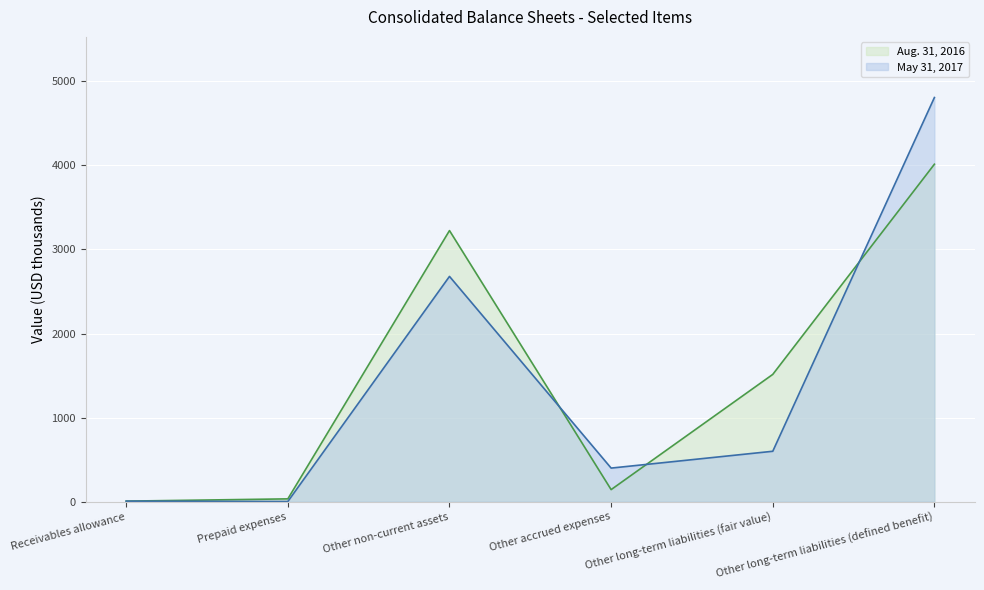

What is the difference between the May 31, 2017 values at Prepaid expenses and Other long-term liabilities (defined benefit)?

4803